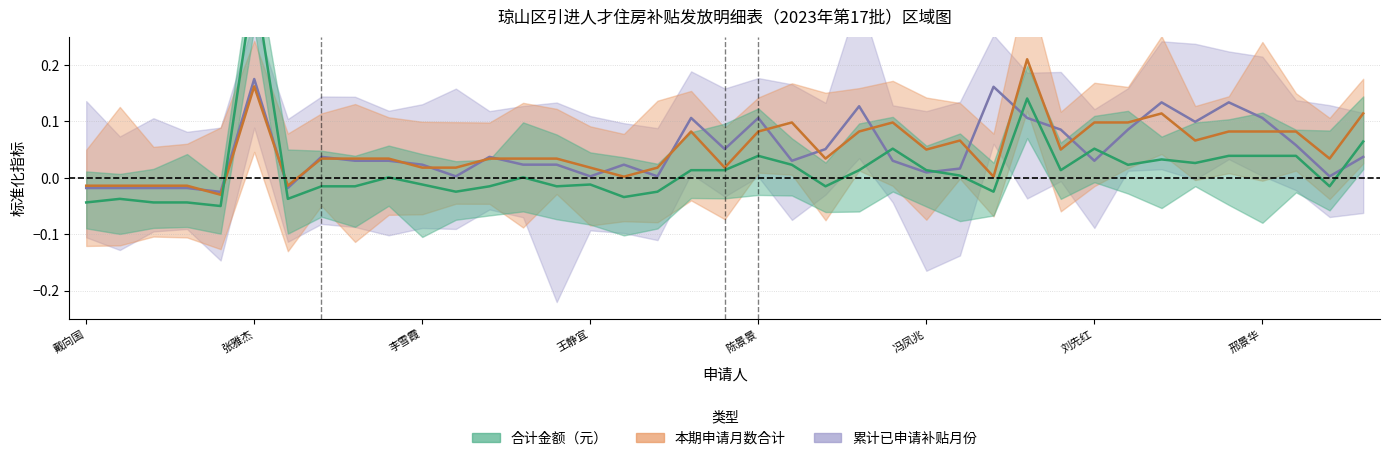

True or false: 累计已申请补贴月份 has a value of 0.0 at 陈诗仪.

True